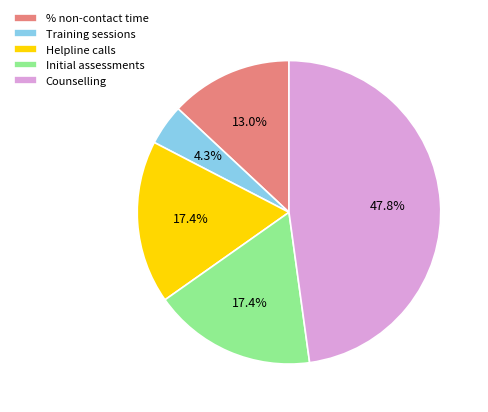

What is the largest slice in the pie chart?

Counselling